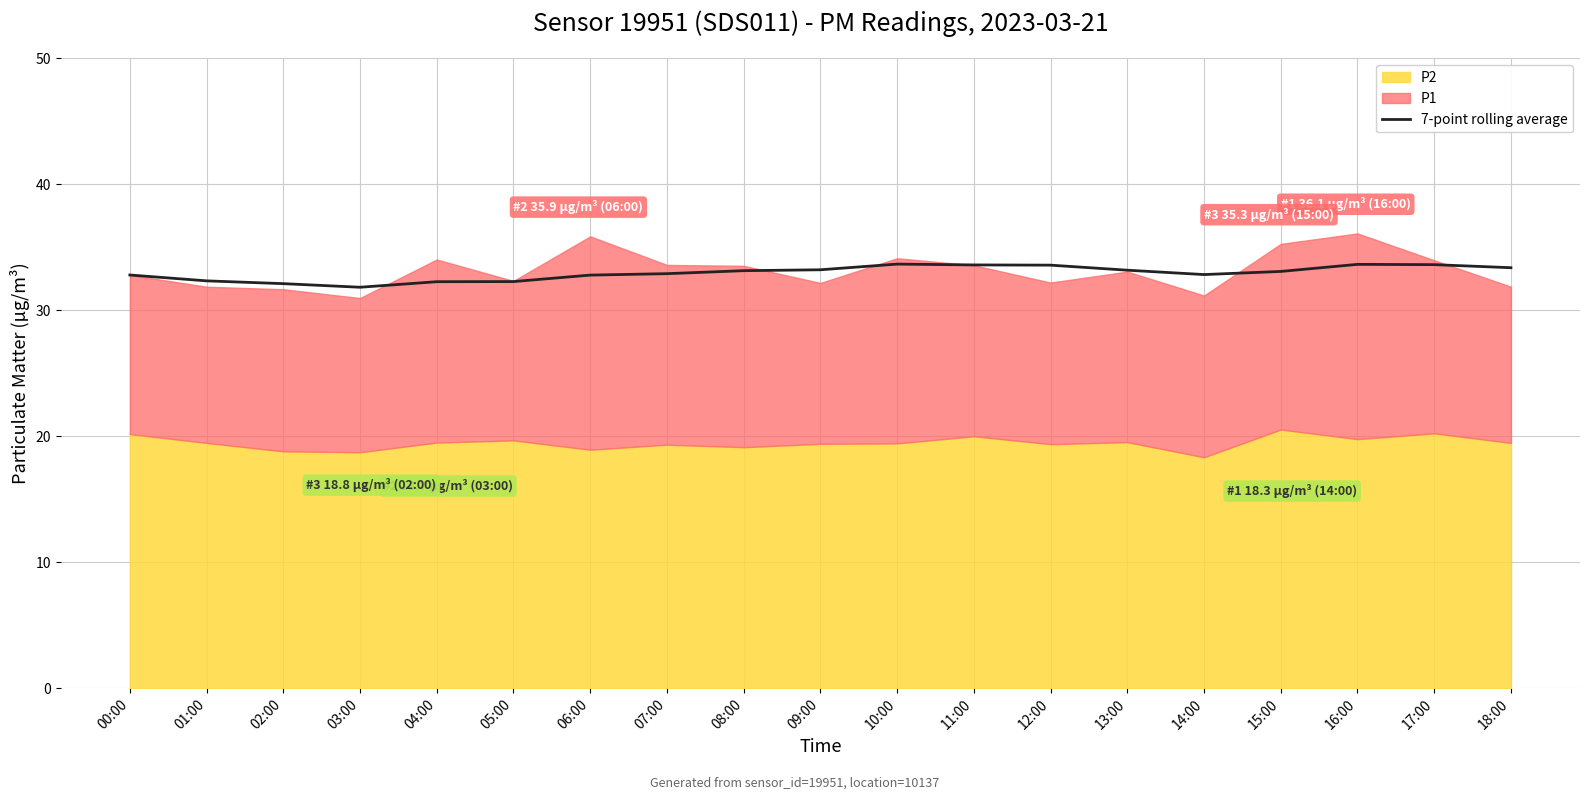

Reading left to right, list all the values displayed in this chart.

32.8	32.3	32.1	31.8	32.3	32.3	32.8	32.9	33.1	33.2	33.7	33.6	33.6	33.2	32.8	33.1	33.6	33.6	33.4